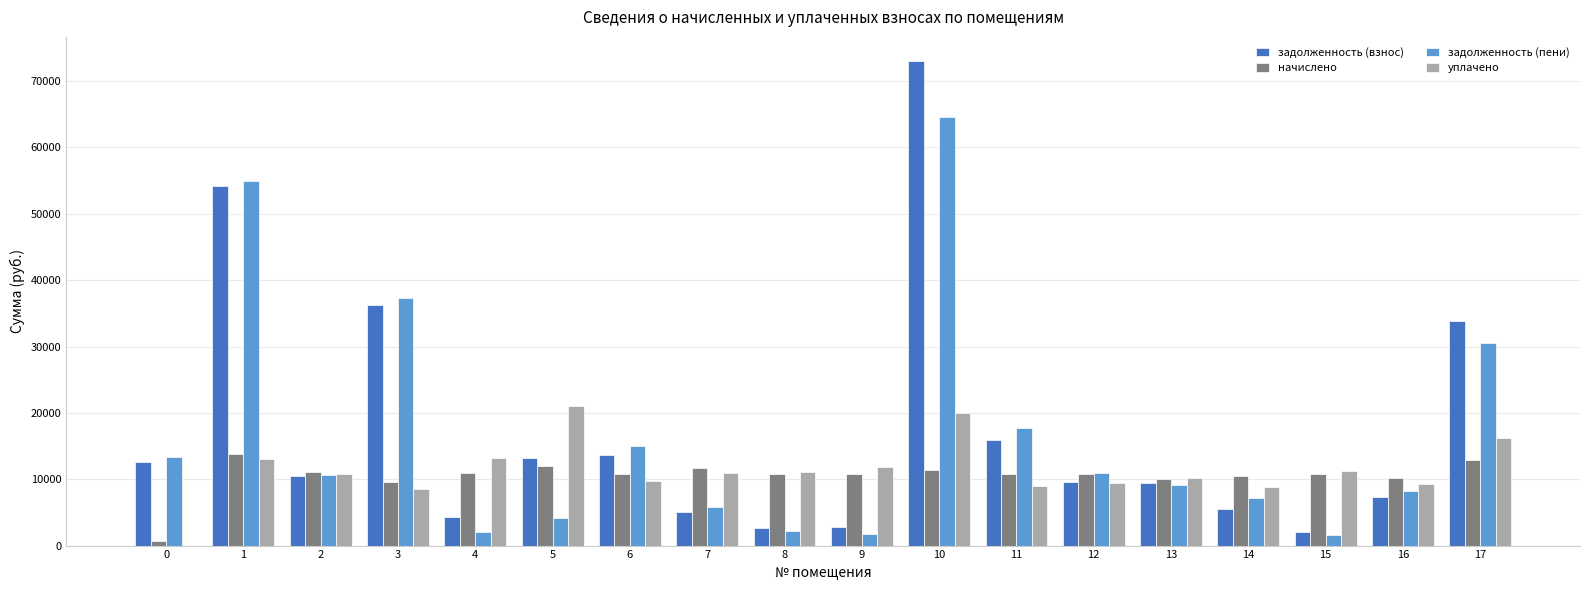

What are all the series names shown in the legend?

задолженность (взнос), начислено, задолженность (пени), уплачено